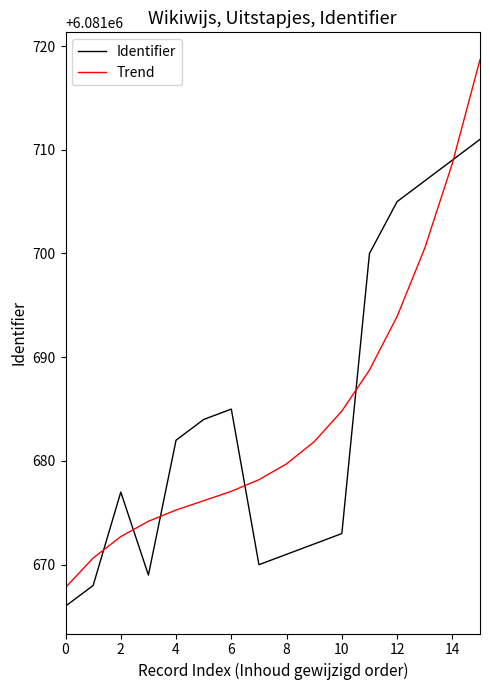

Which series has the largest range (max minus min)?

Trend